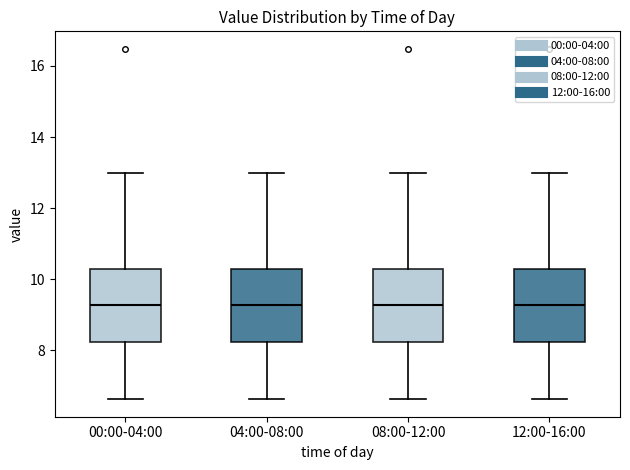

Reading left to right, transcribe this box plot: for each box, give where its median line is, the range the box spans, and where its two whiskers end, as read against the y-axis. The values are not printed on the chart, so give them approximately, as read against the axis.

00:00-04:00: median 9.2, box 8.2 to 10.4, whiskers 6.6 to 13.0
04:00-08:00: median 9.2, box 8.2 to 10.4, whiskers 6.6 to 13.0
08:00-12:00: median 9.2, box 8.2 to 10.4, whiskers 6.6 to 13.0
12:00-16:00: median 9.2, box 8.2 to 10.4, whiskers 6.6 to 13.0